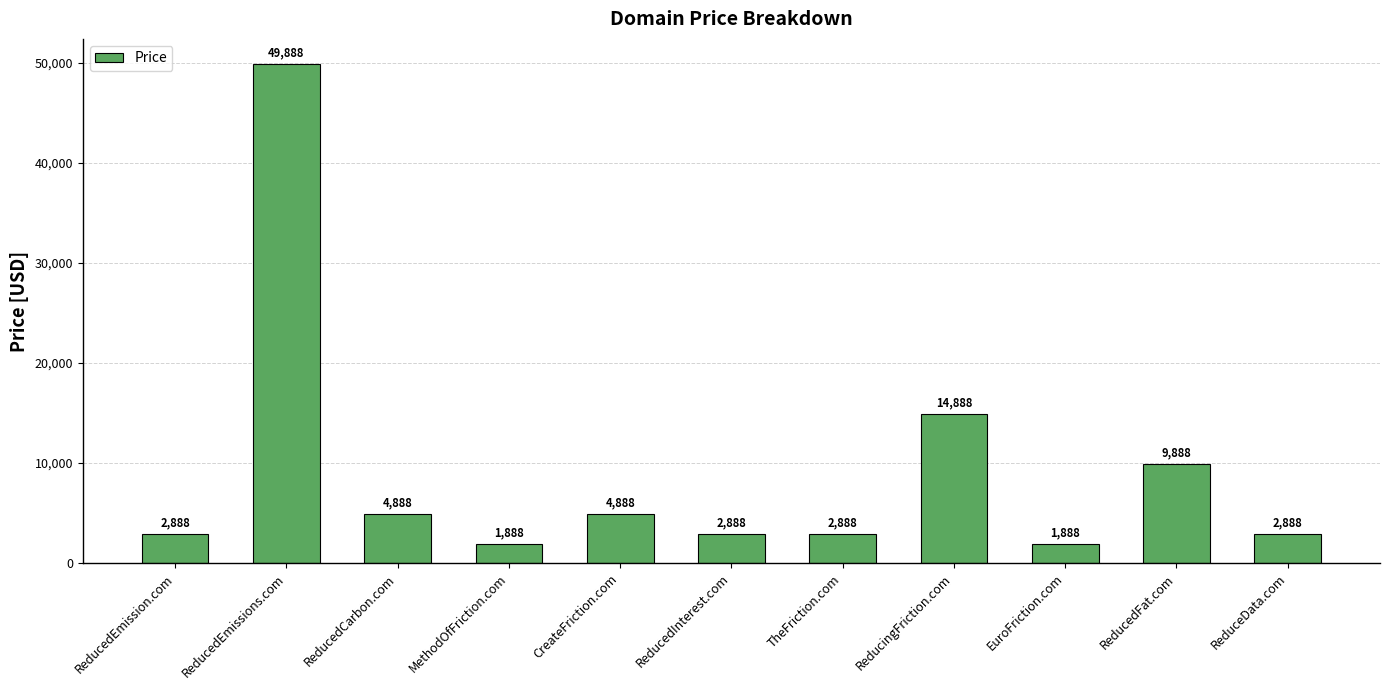

Are the bars horizontal?

No